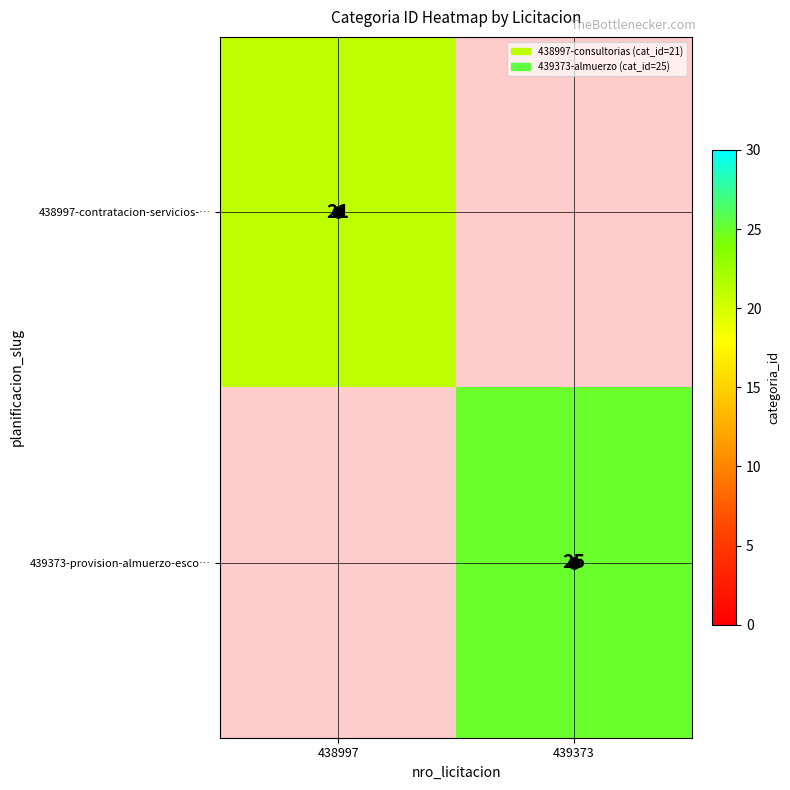

True or false: 438997-contratacion-servicios-… has a value of 21 at 438997.

True